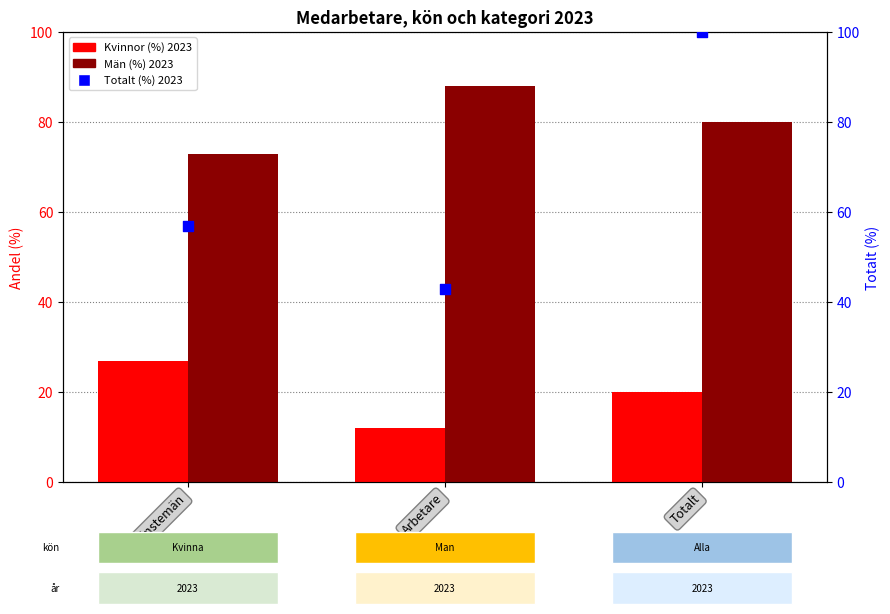

Which series reaches the minimum Y coordinate?

Kvinnor (%) 2023